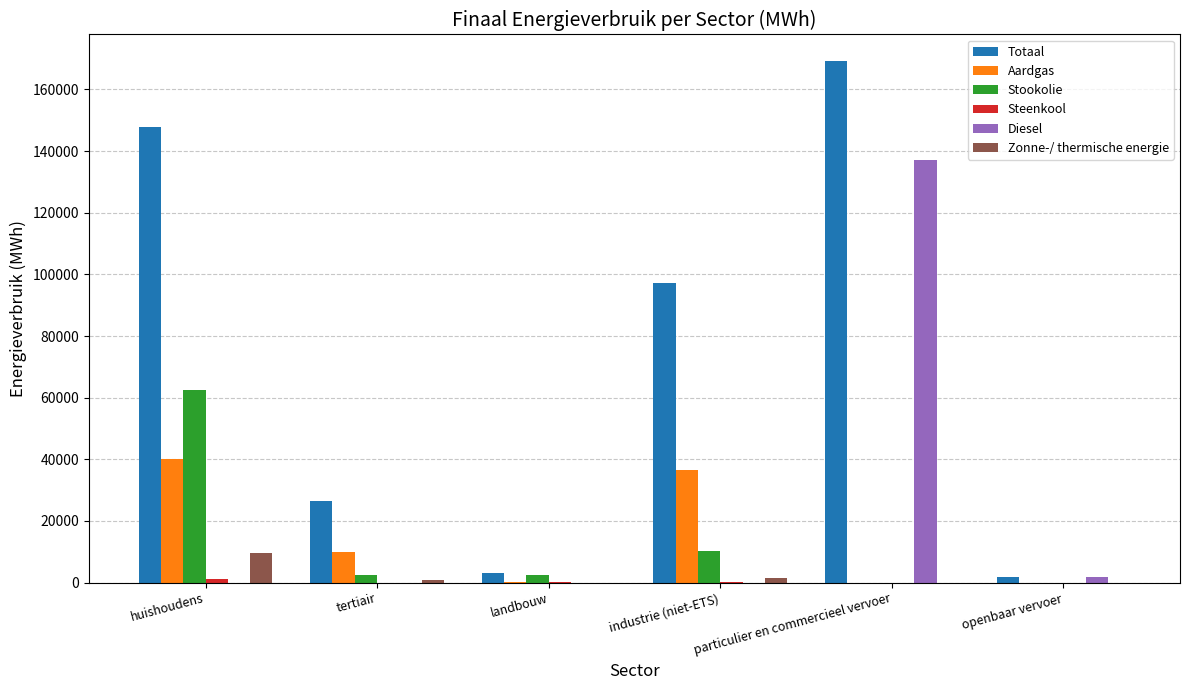

At which category is the sum across all series the highest?

particulier en commercieel vervoer